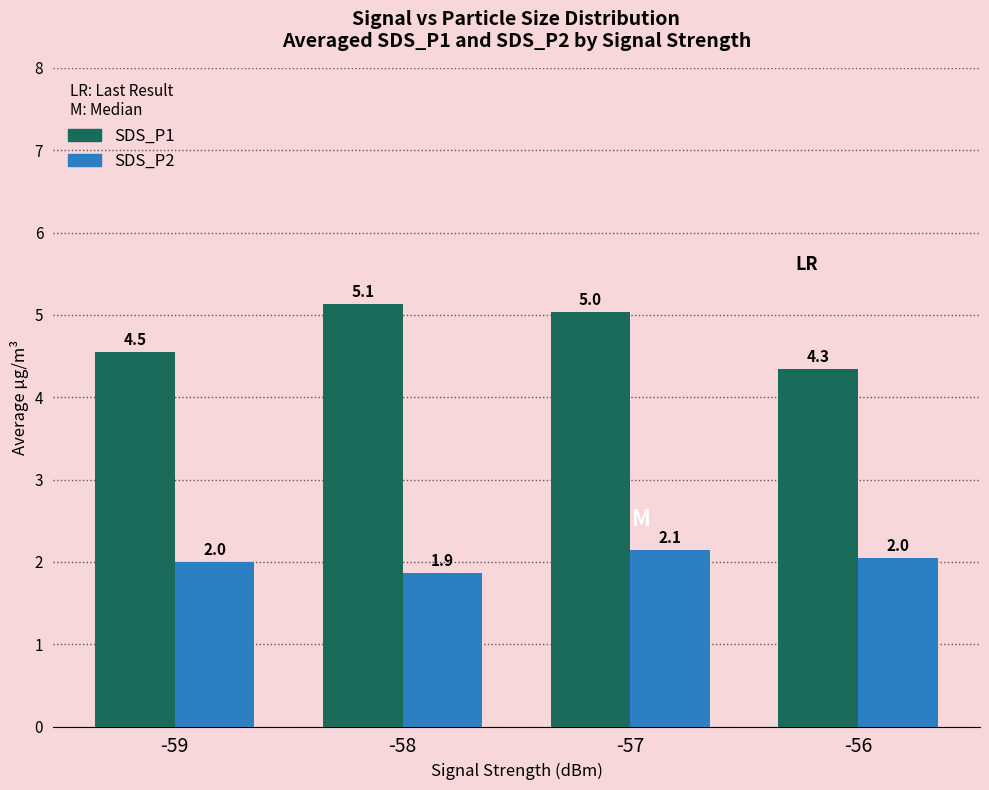

Is the value of SDS_P2 at -58 greater than the value of SDS_P1 at -58?

No